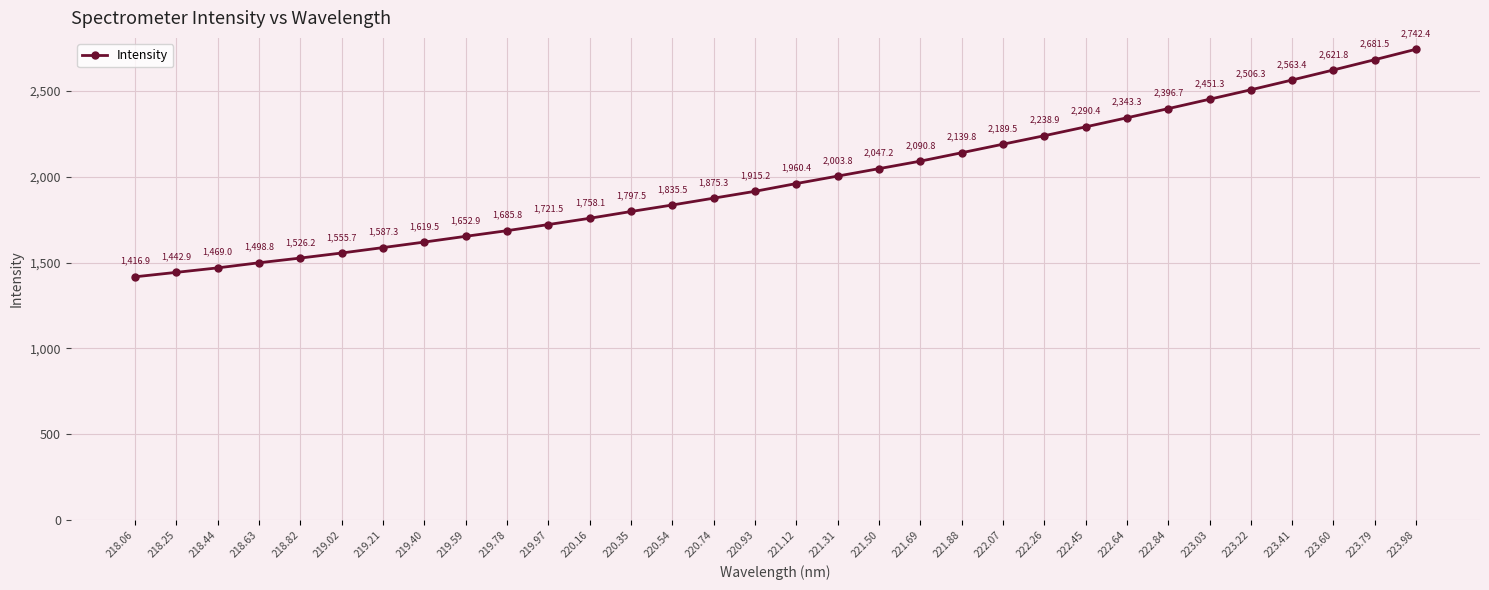

Which category has the lowest value across all series?

218.06